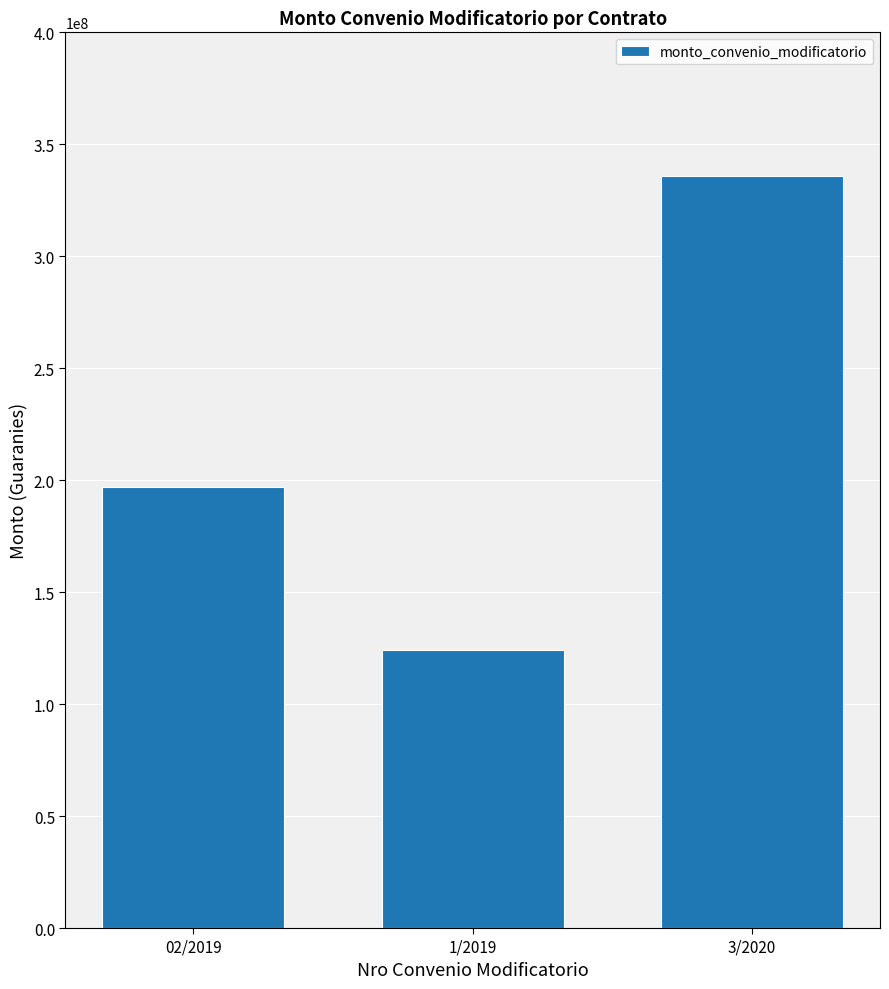

List the labels in order of value, largest first.

3/2020, 02/2019, 1/2019